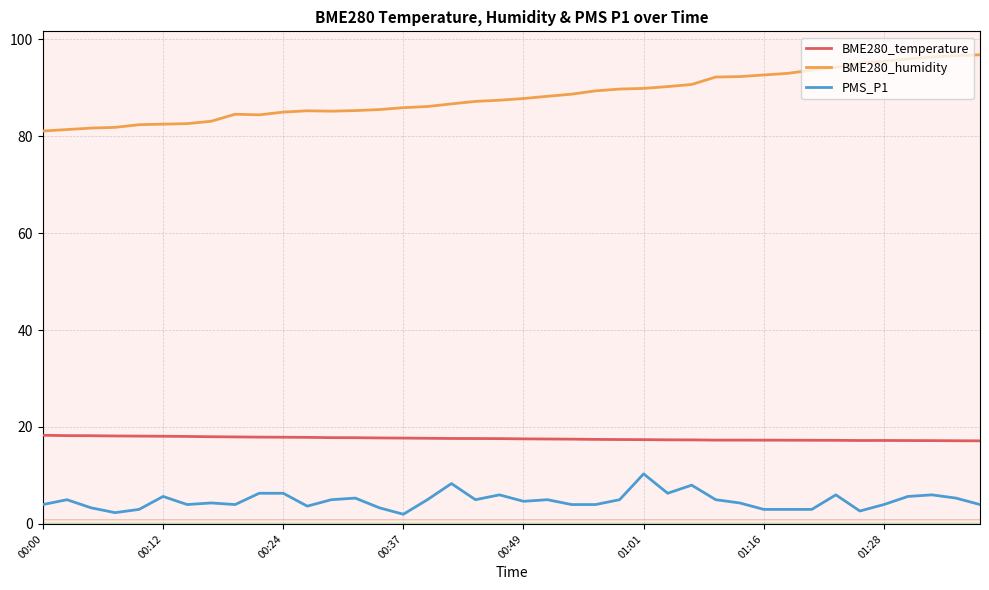

Rank the series by their maximum value, from lowest to highest.

PMS_P1, BME280_temperature, BME280_humidity